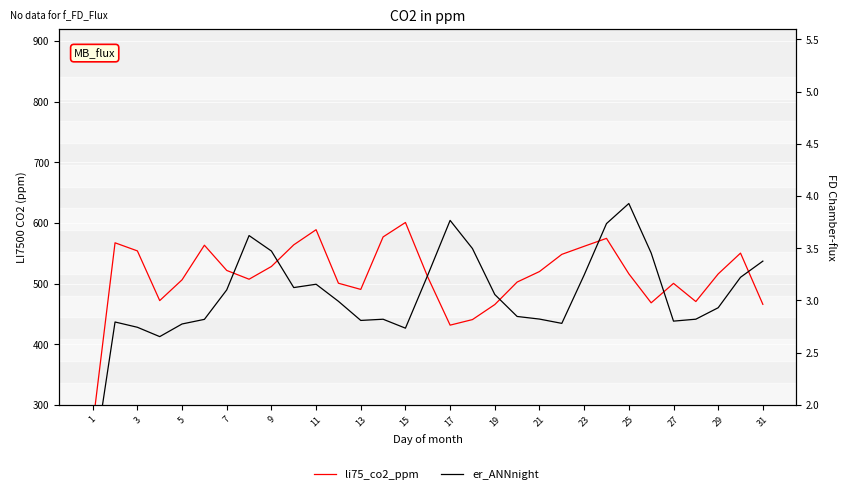

True or false: li75_co2_ppm and er_ANNnight cross at least once.

False